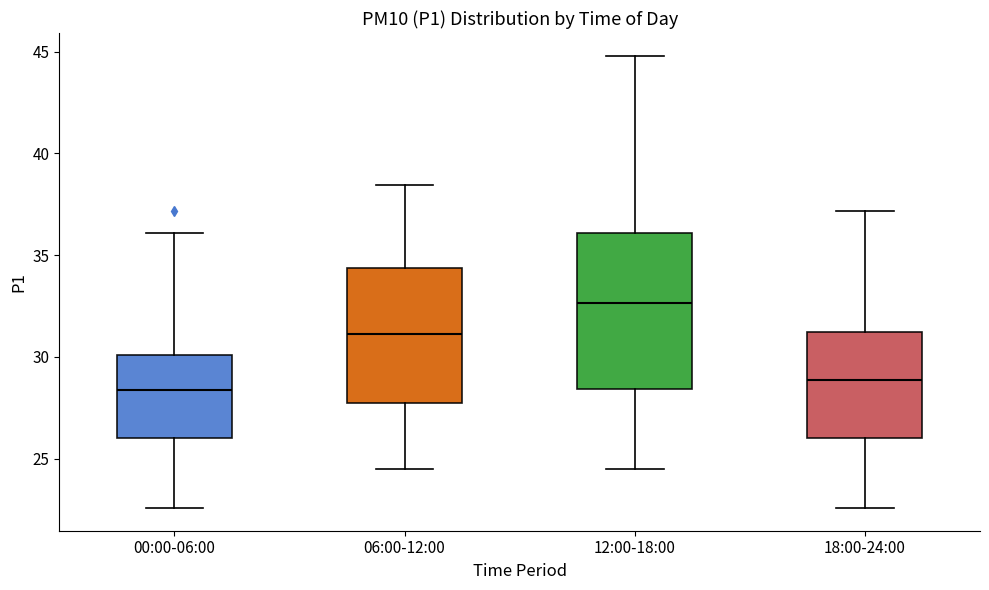

Reading left to right, transcribe this box plot: for each box, give where its median line is, the range the box spans, and where its two whiskers end, as read against the y-axis. The values are not printed on the chart, so give them approximately, as read against the axis.

00:00-06:00: median 28.5, box 26.0 to 30.0, whiskers 22.5 to 36.0
06:00-12:00: median 31.0, box 28.0 to 34.5, whiskers 24.5 to 38.5
12:00-18:00: median 32.5, box 28.5 to 36.0, whiskers 24.5 to 45.0
18:00-24:00: median 29.0, box 26.0 to 31.0, whiskers 22.5 to 37.0